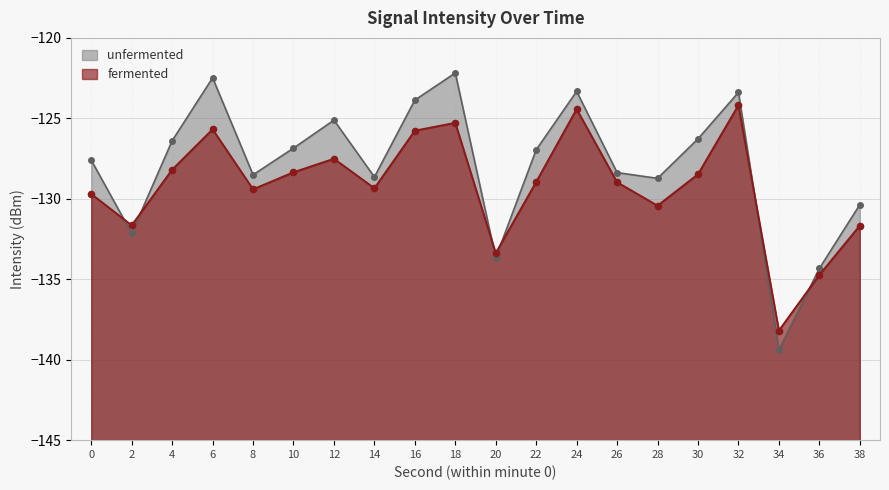

What is the smallest value displayed?

-138.2